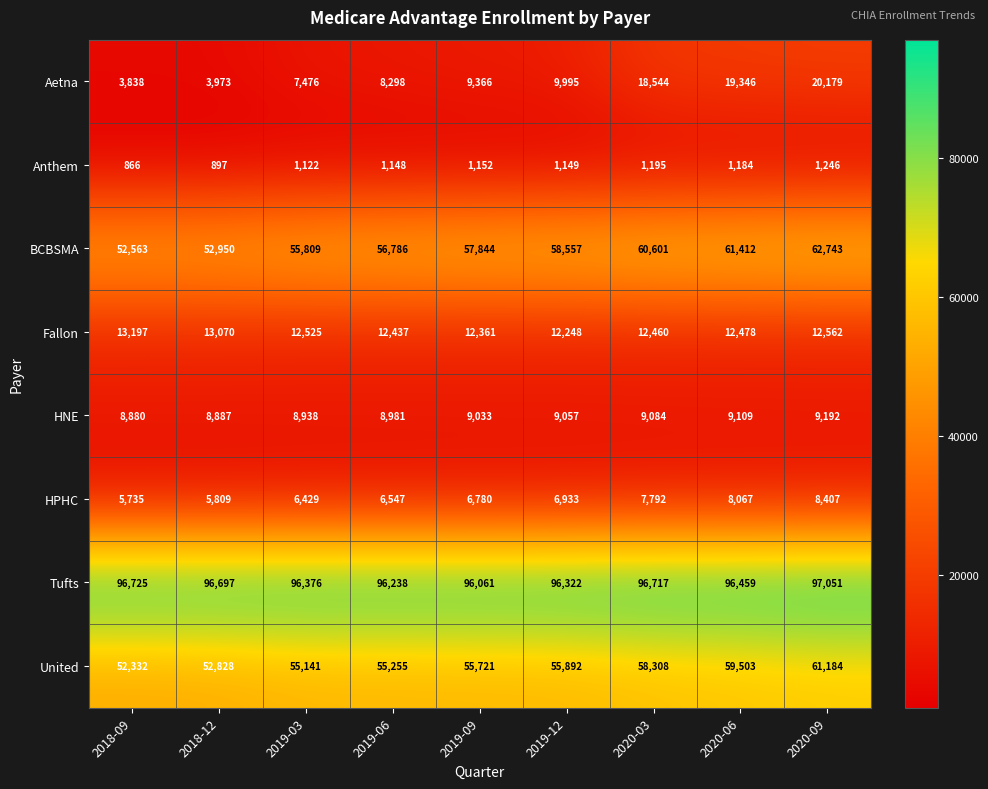

The Tufts series shows 96725 at 2018-09. True or false?

True